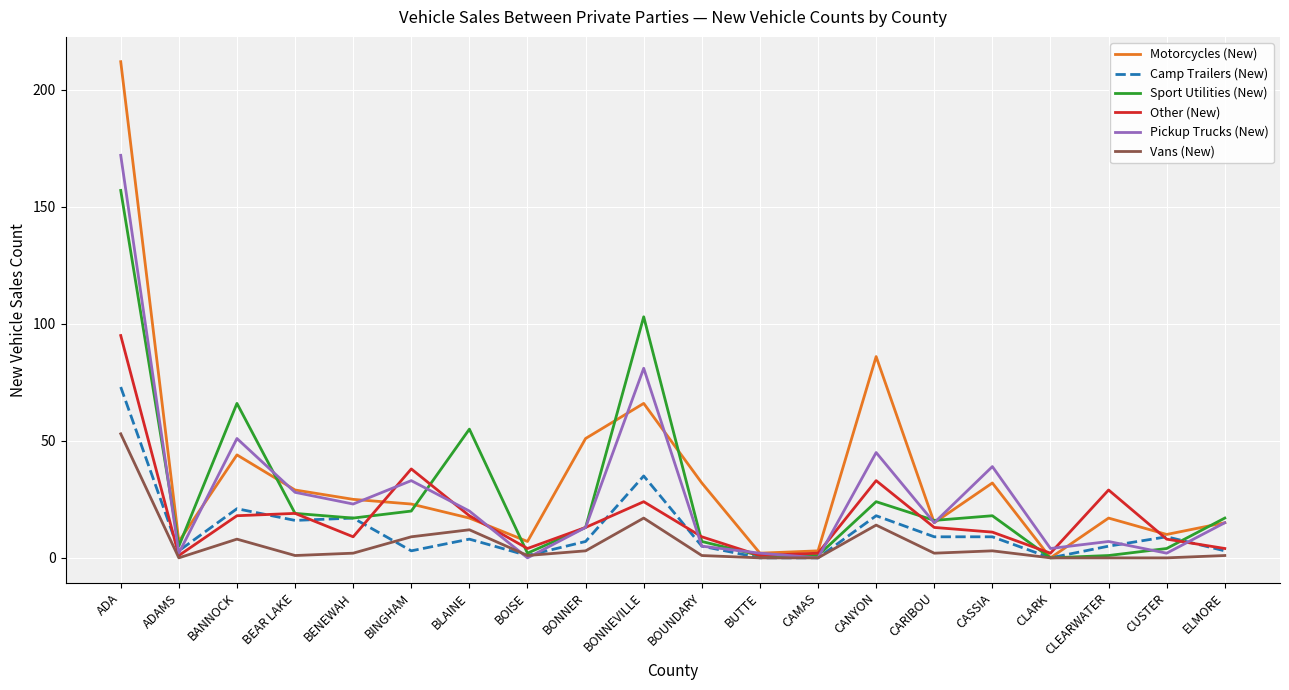

Reading right to left, what are all the values shown in this chart?

Motorcycles (New): ELMORE=15	CUSTER=10	CLEARWATER=17	CLARK=0	CASSIA=32	CARIBOU=15	CANYON=86	CAMAS=3	BUTTE=2	BOUNDARY=32	BONNEVILLE=66	BONNER=51	BOISE=7	BLAINE=17	BINGHAM=23	BENEWAH=25	BEAR LAKE=29	BANNOCK=44	ADAMS=7	ADA=212
Camp Trailers (New): ELMORE=3	CUSTER=9	CLEARWATER=5	CLARK=0	CASSIA=9	CARIBOU=9	CANYON=18	CAMAS=0	BUTTE=0	BOUNDARY=5	BONNEVILLE=35	BONNER=7	BOISE=1	BLAINE=8	BINGHAM=3	BENEWAH=17	BEAR LAKE=16	BANNOCK=21	ADAMS=3	ADA=73
Sport Utilities (New): ELMORE=17	CUSTER=4	CLEARWATER=1	CLARK=0	CASSIA=18	CARIBOU=16	CANYON=24	CAMAS=1	BUTTE=1	BOUNDARY=7	BONNEVILLE=103	BONNER=13	BOISE=2	BLAINE=55	BINGHAM=20	BENEWAH=17	BEAR LAKE=19	BANNOCK=66	ADAMS=5	ADA=157
Other (New): ELMORE=4	CUSTER=8	CLEARWATER=29	CLARK=2	CASSIA=11	CARIBOU=13	CANYON=33	CAMAS=2	BUTTE=1	BOUNDARY=9	BONNEVILLE=24	BONNER=13	BOISE=4	BLAINE=18	BINGHAM=38	BENEWAH=9	BEAR LAKE=19	BANNOCK=18	ADAMS=1	ADA=95
Pickup Trucks (New): ELMORE=15	CUSTER=2	CLEARWATER=7	CLARK=4	CASSIA=39	CARIBOU=15	CANYON=45	CAMAS=0	BUTTE=2	BOUNDARY=5	BONNEVILLE=81	BONNER=13	BOISE=0	BLAINE=20	BINGHAM=33	BENEWAH=23	BEAR LAKE=28	BANNOCK=51	ADAMS=2	ADA=172
Vans (New): ELMORE=1	CUSTER=0	CLEARWATER=0	CLARK=0	CASSIA=3	CARIBOU=2	CANYON=14	CAMAS=0	BUTTE=0	BOUNDARY=1	BONNEVILLE=17	BONNER=3	BOISE=1	BLAINE=12	BINGHAM=9	BENEWAH=2	BEAR LAKE=1	BANNOCK=8	ADAMS=0	ADA=53